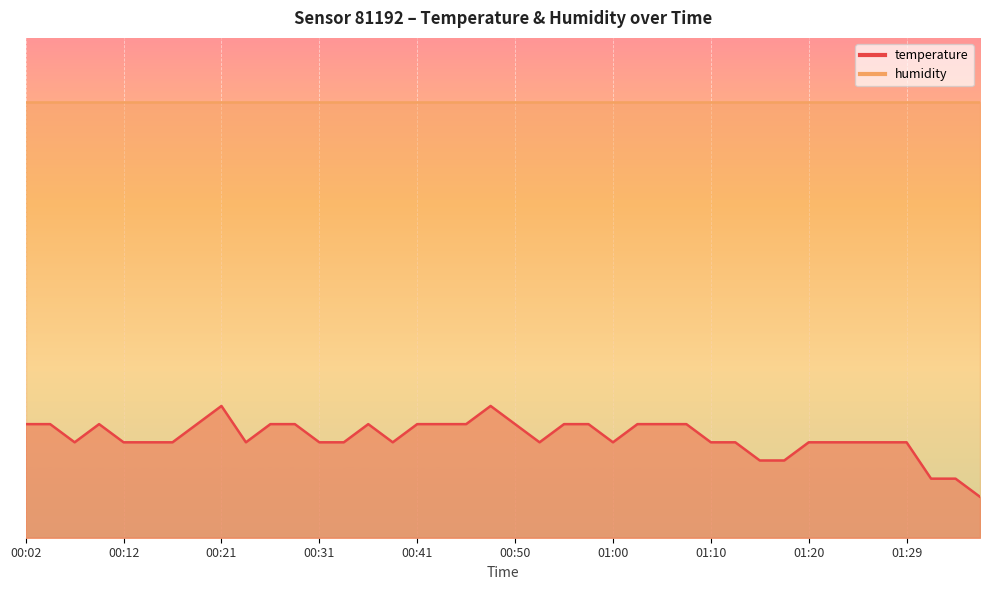

How many values exceed 21?

35